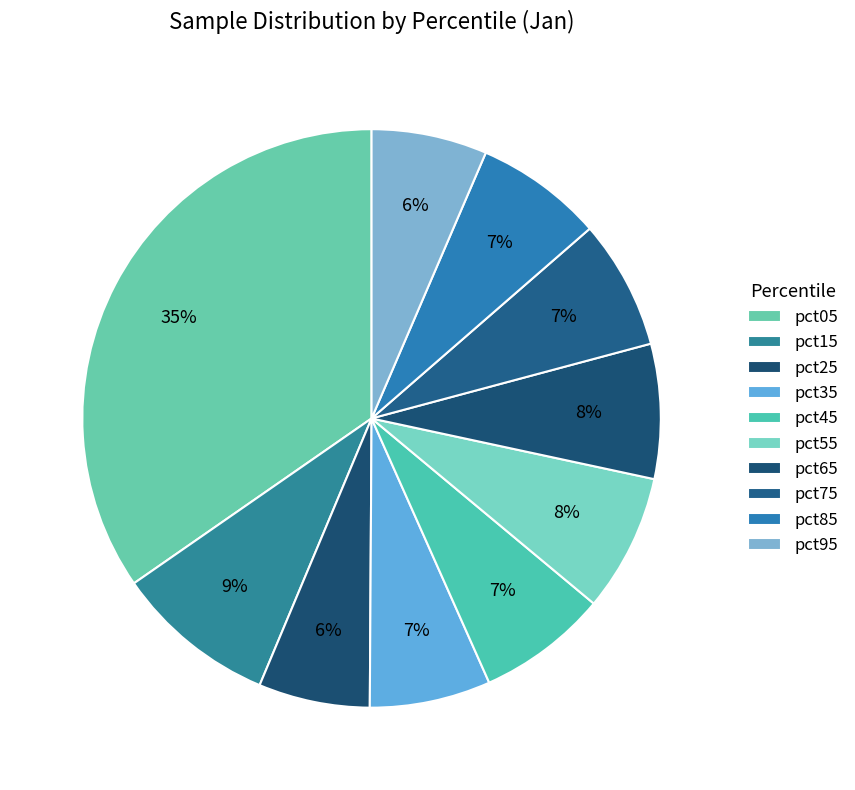

Is it true that pct55 is 8% of the pie?

True